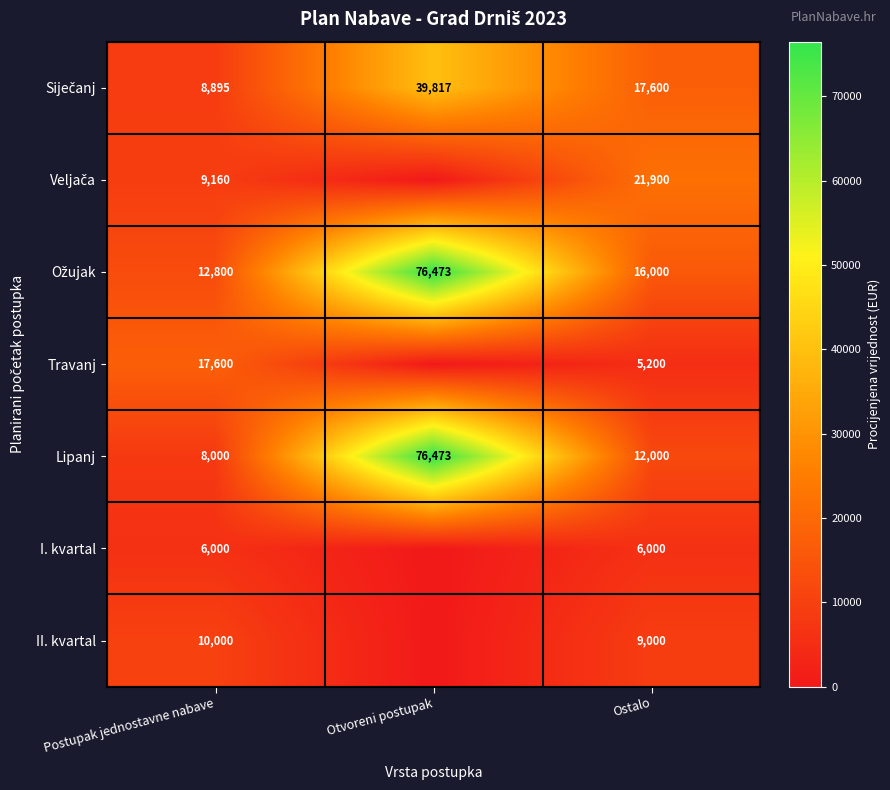

Between Otvoreni postupak and Ostalo, which is larger?

Otvoreni postupak